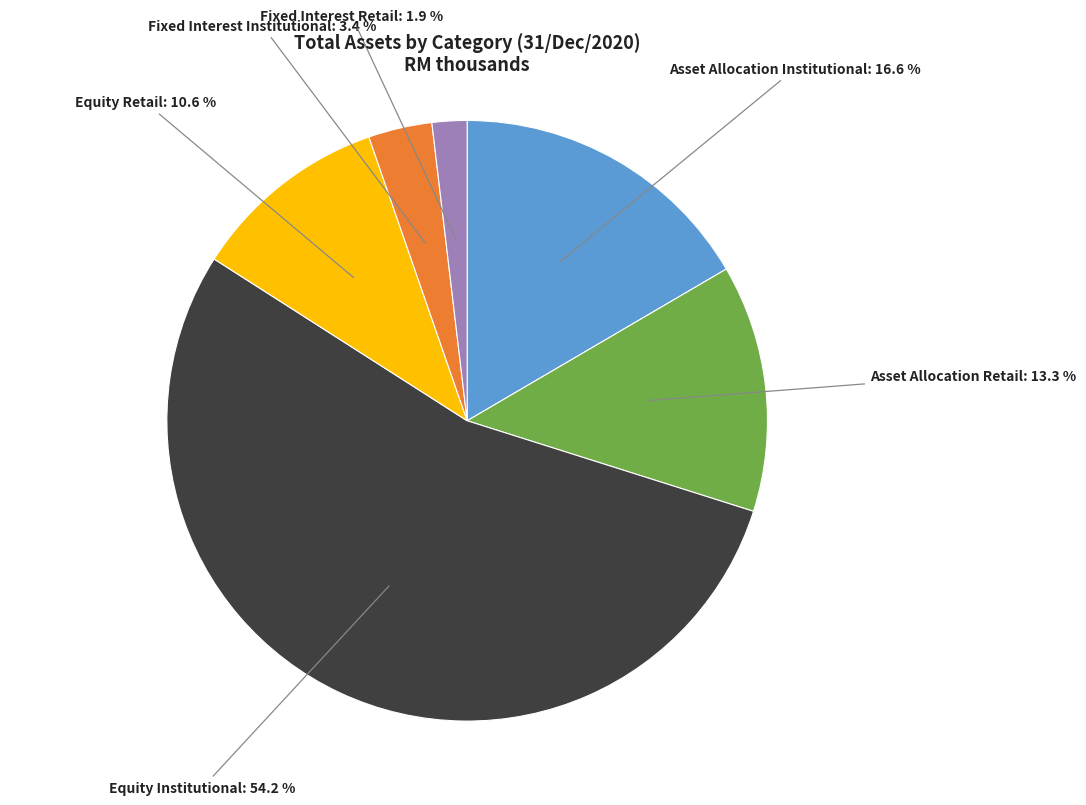

To the nearest percent, what portion does Equity Institutional represent?

54%